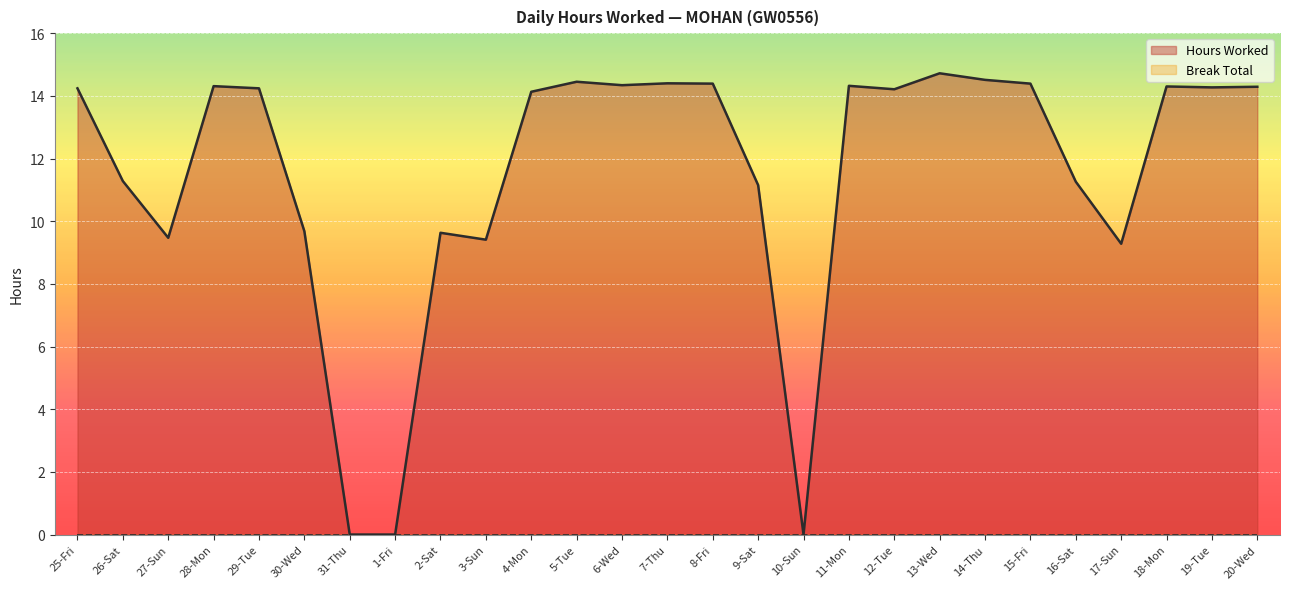

What is the value of the 24th point from the left?

9.3